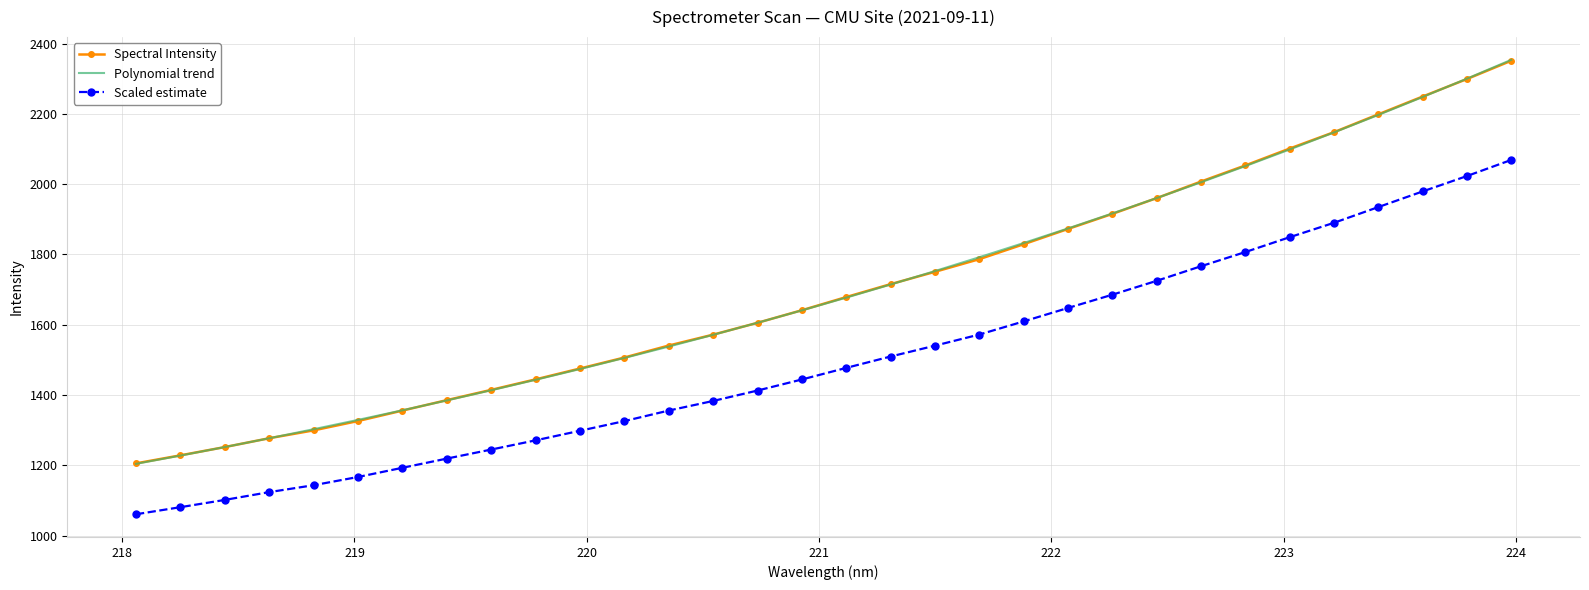

True or false: Scaled estimate and Spectral Intensity cross at least once.

False